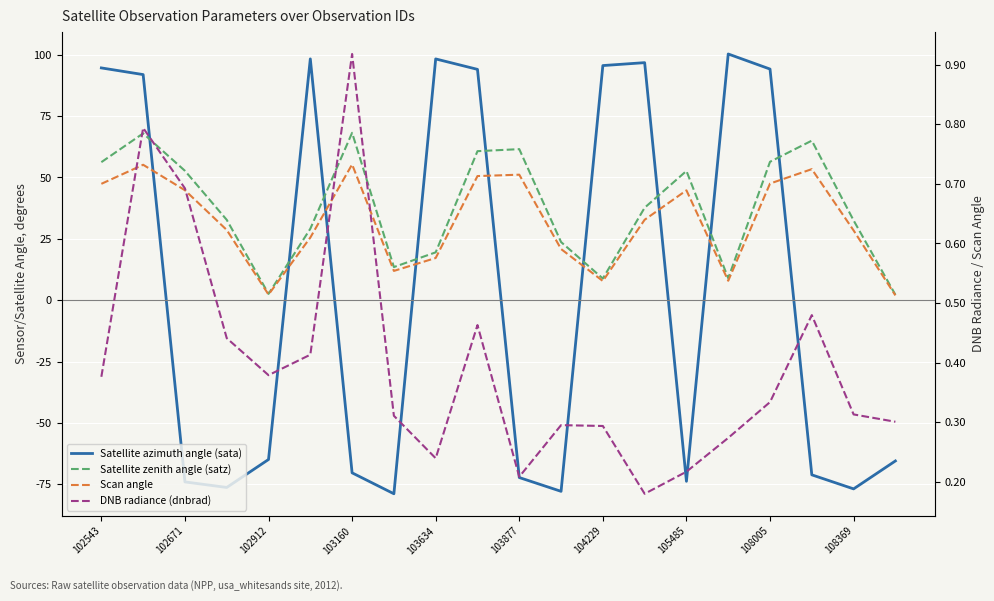

What is the value of the DNB radiance (dnbrad) point at the 2nd from the left?

0.8